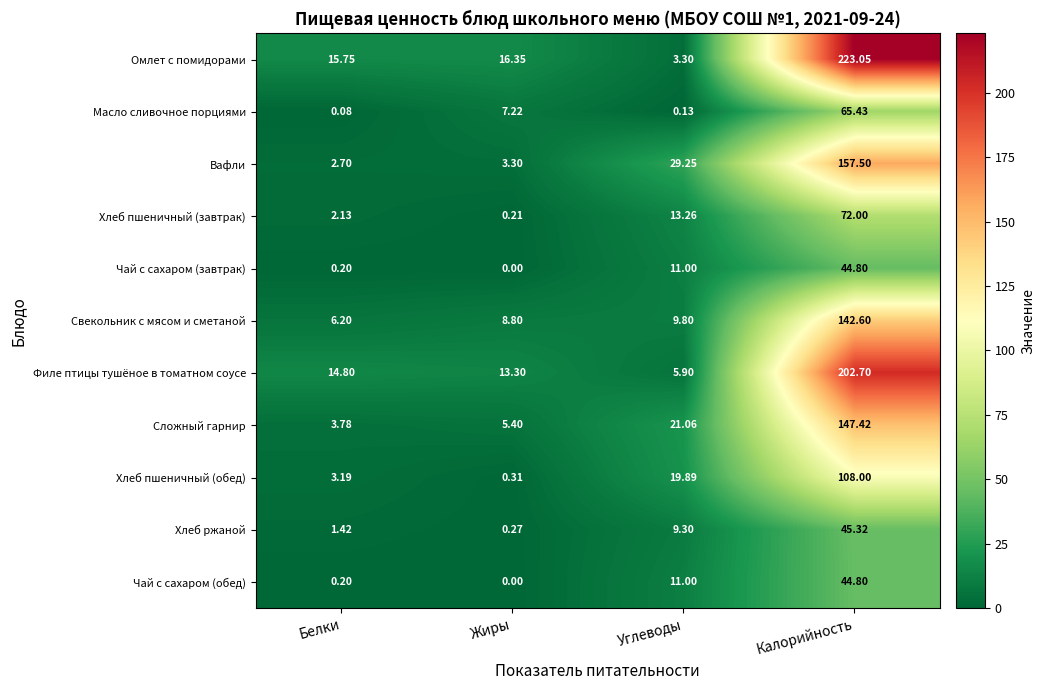

Which series changed the most between Белки and Жиры?

Масло сливочное порциями